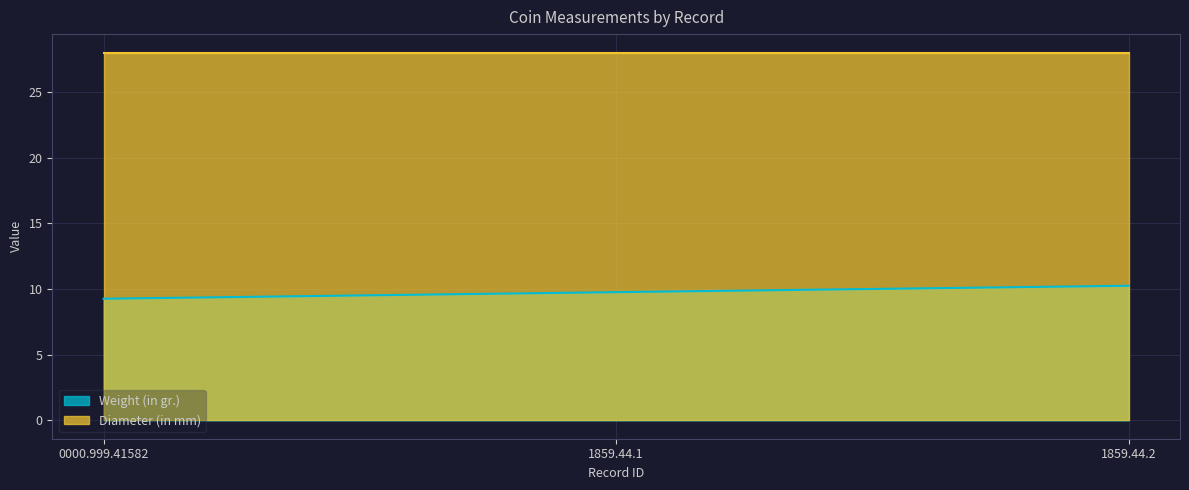

What is the sum of all Weight (in gr.) values?

29.3